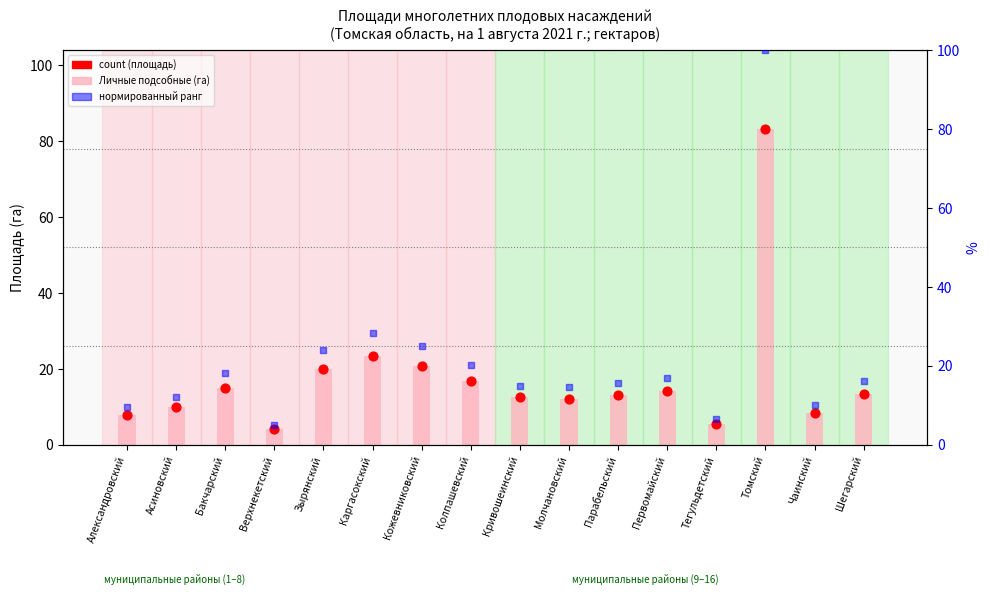

Which series contains the lowest Y value?

Личные подсобные (га)